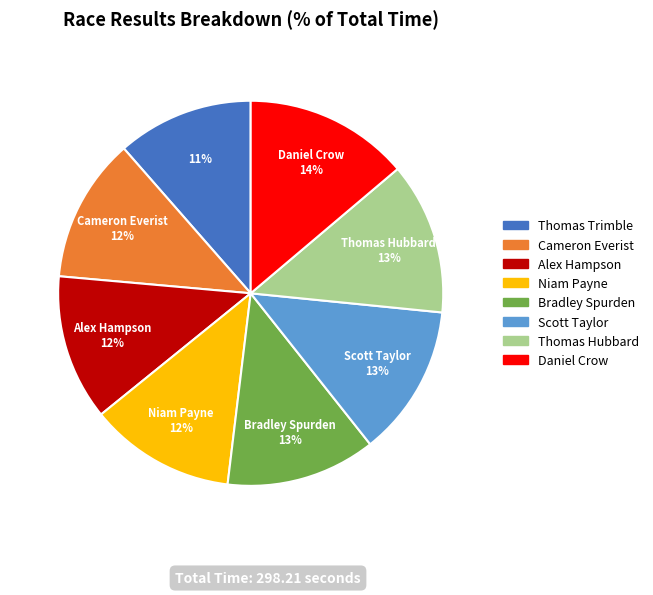

The Daniel Crow slice represents 2% of the pie. True or false?

False